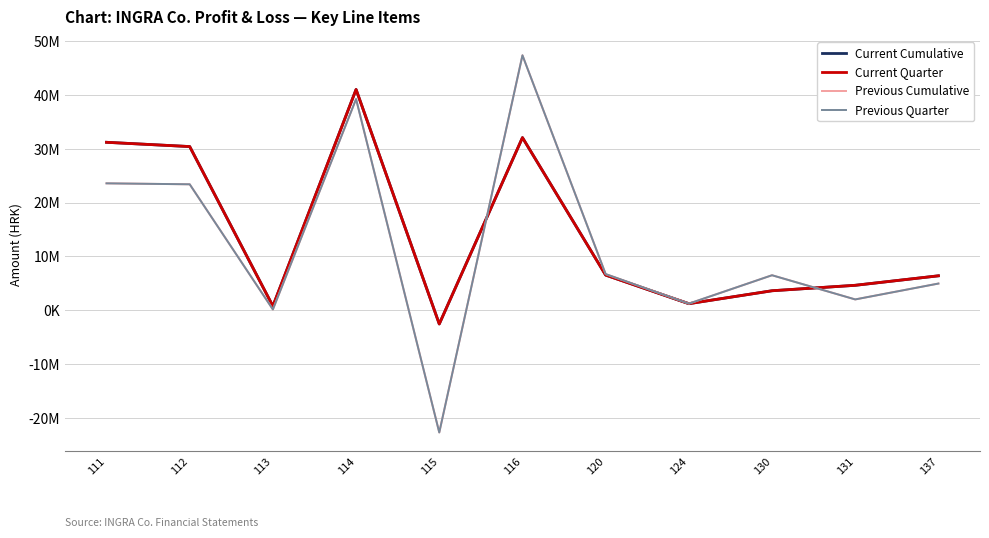

Does the chart have visible grid lines?

Yes